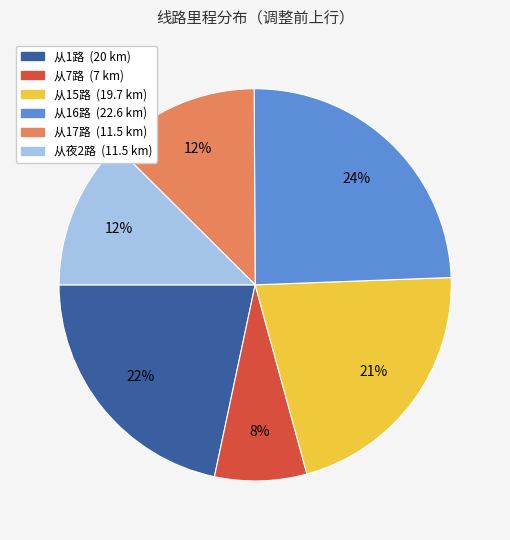

Which slice is the smallest?

从7路